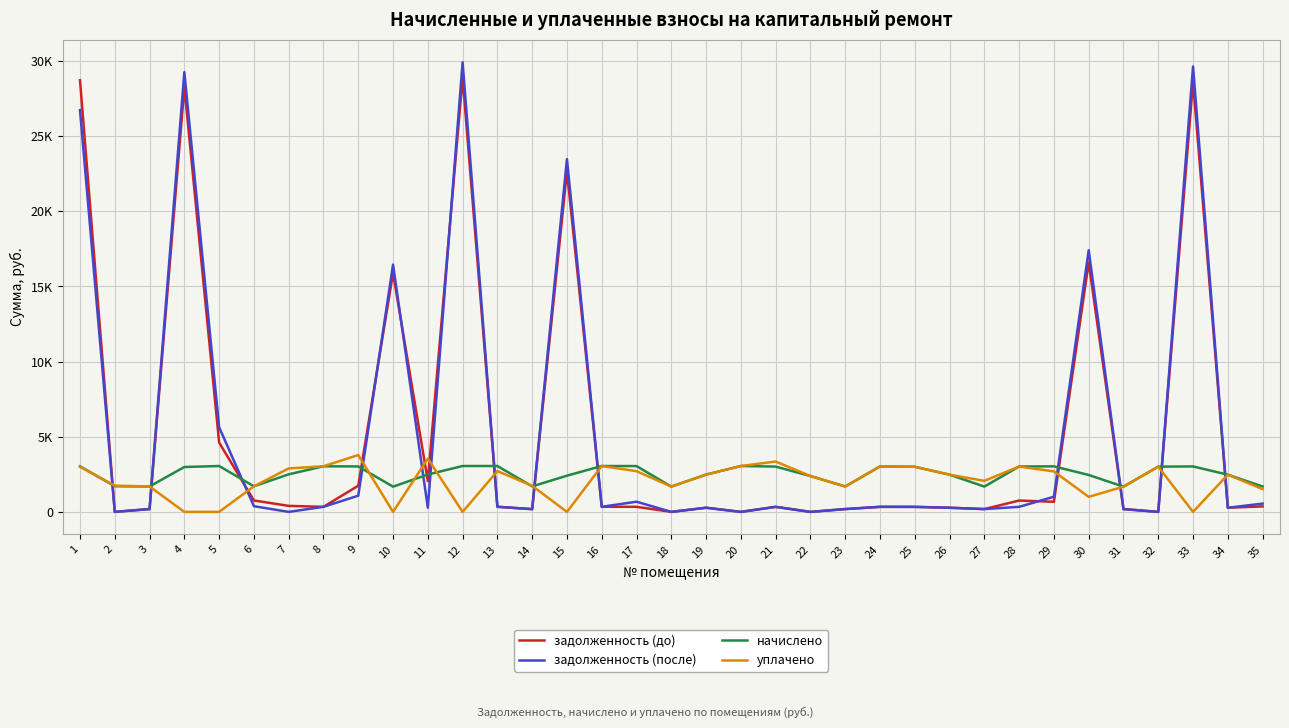

Is this an area chart (filled region under the line)?

No